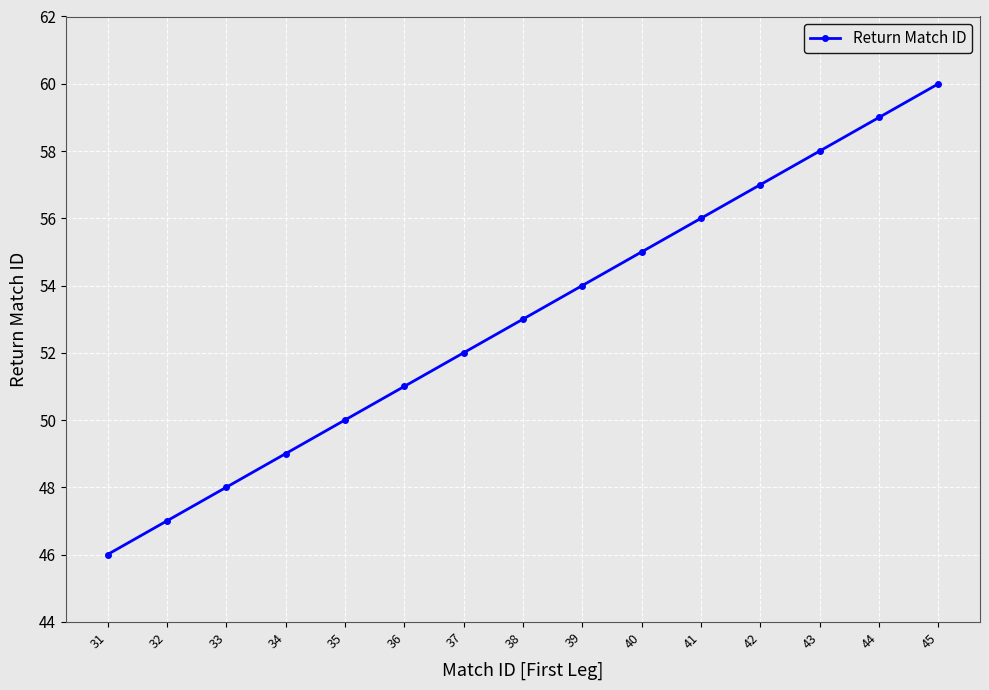

What is the maximum value shown in the chart?

60